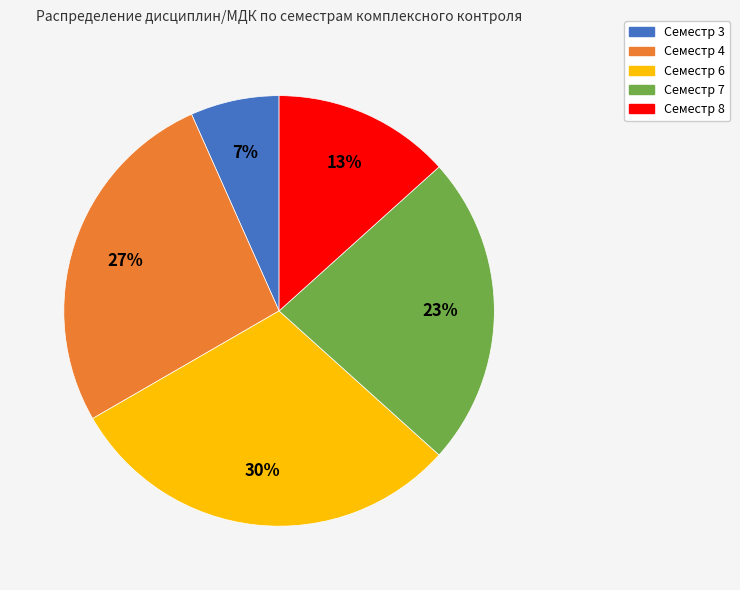

Rank the categories by value from lowest to highest.

Семестр 3, Семестр 8, Семестр 7, Семестр 4, Семестр 6